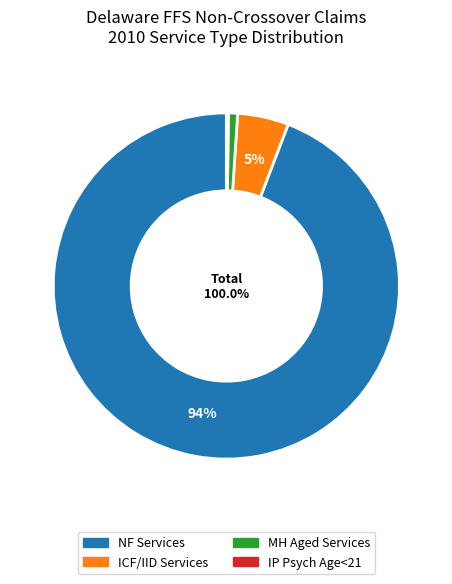

What percentage is the MH Aged Services slice, to the nearest percent?

1%